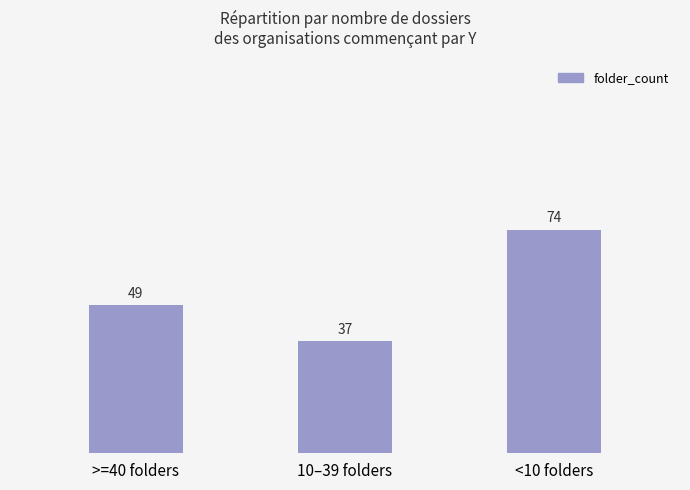

Is it true that the value at >=40 folders is 14?

False